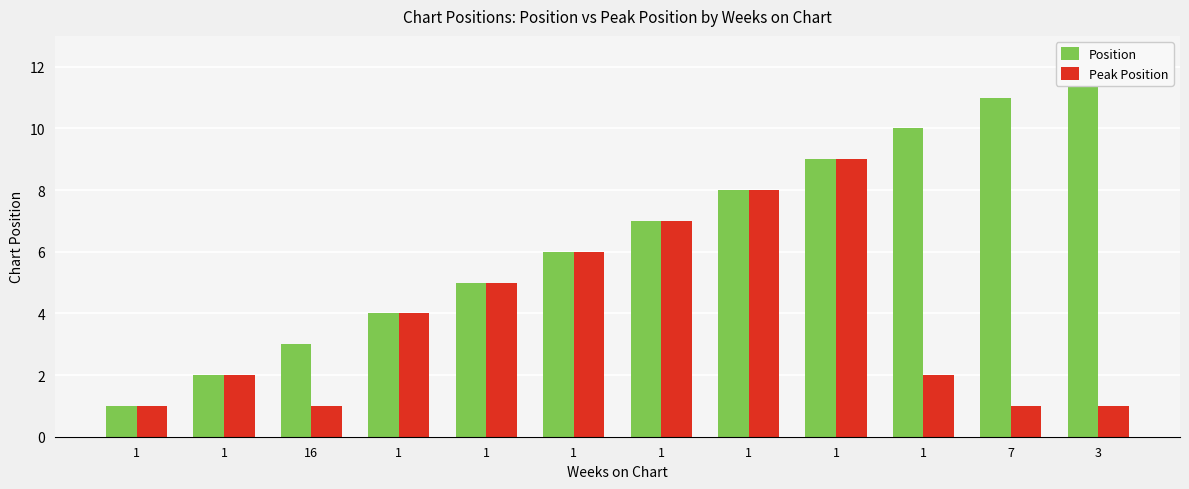

Where does the Peak Position series first go above 4?

1